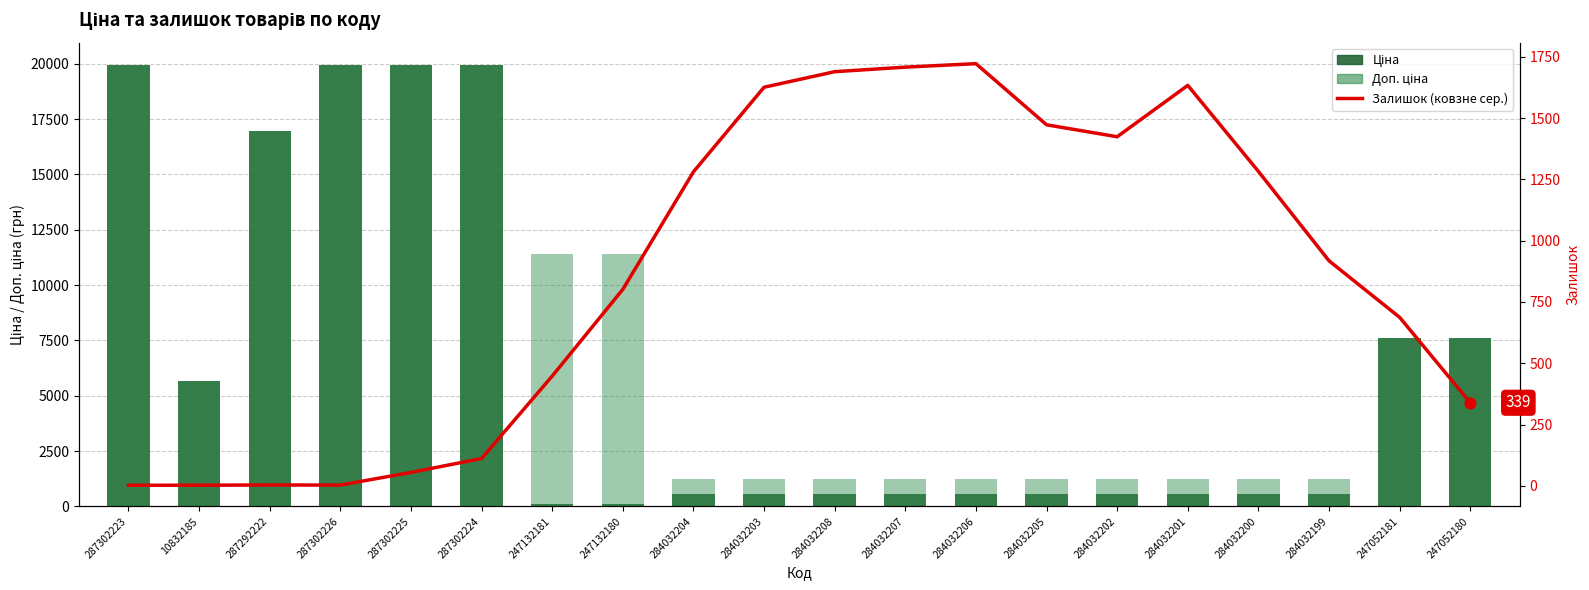

Which series has the largest total across all categories?

Доп. ціна